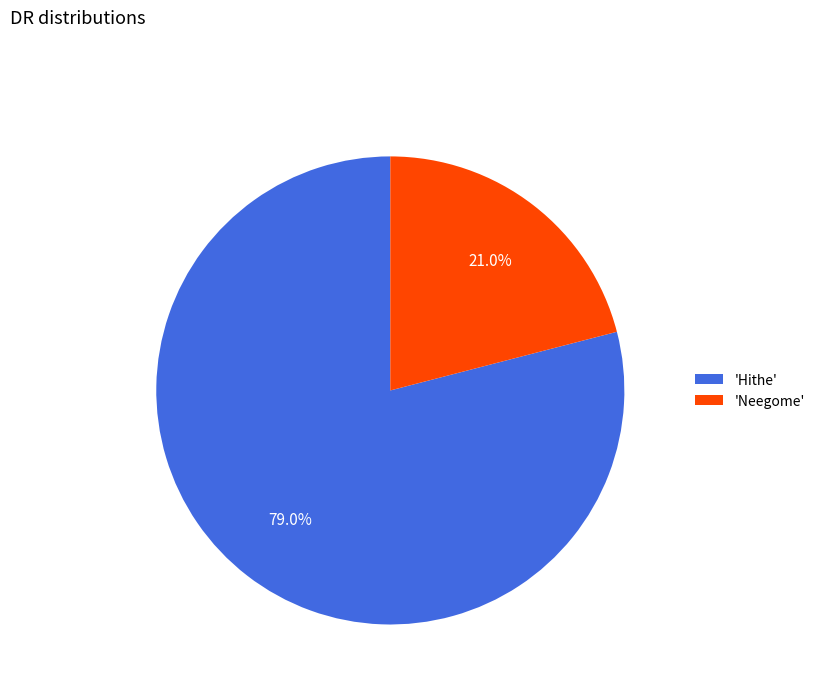

Rank the categories by value from lowest to highest.

'Neegome', 'Hithe'